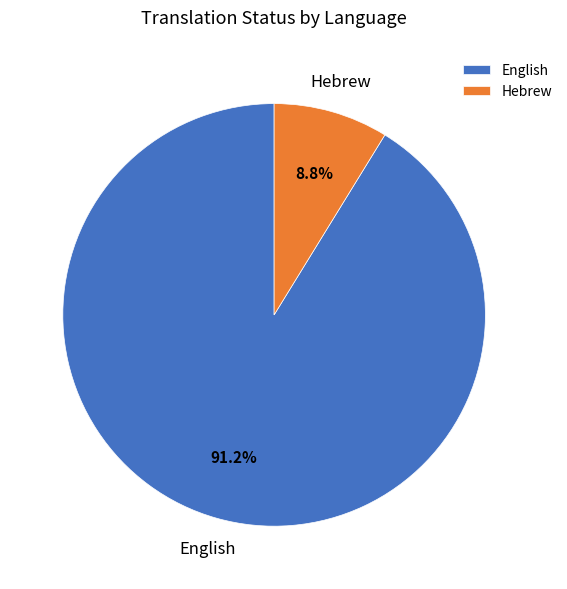

To the nearest percent, what is the difference between the English and Hebrew slice percentages?

82%